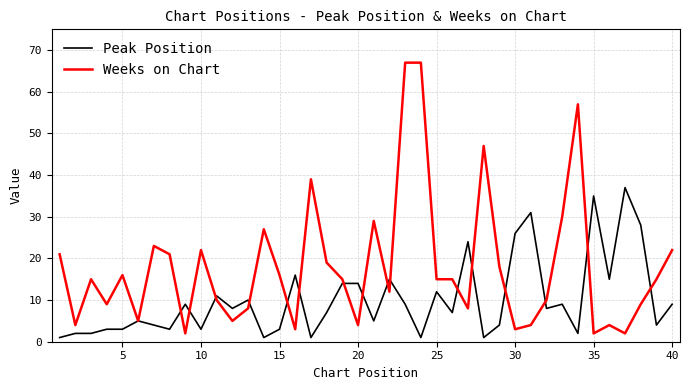

Reading left to right, list all the values displayed in this chart.

Peak Position: 1	2	2	3	3	5	4	3	9	3	11	8	10	1	3	16	1	7	14	14	5	15	9	1	12	7	24	1	4	26	31	8	9	2	35	15	37	28	4	9
Weeks on Chart: 21	4	15	9	16	5	23	21	2	22	10	5	8	27	16	3	39	19	15	4	29	12	67	67	15	15	8	47	18	3	4	10	30	57	2	4	2	9	15	22